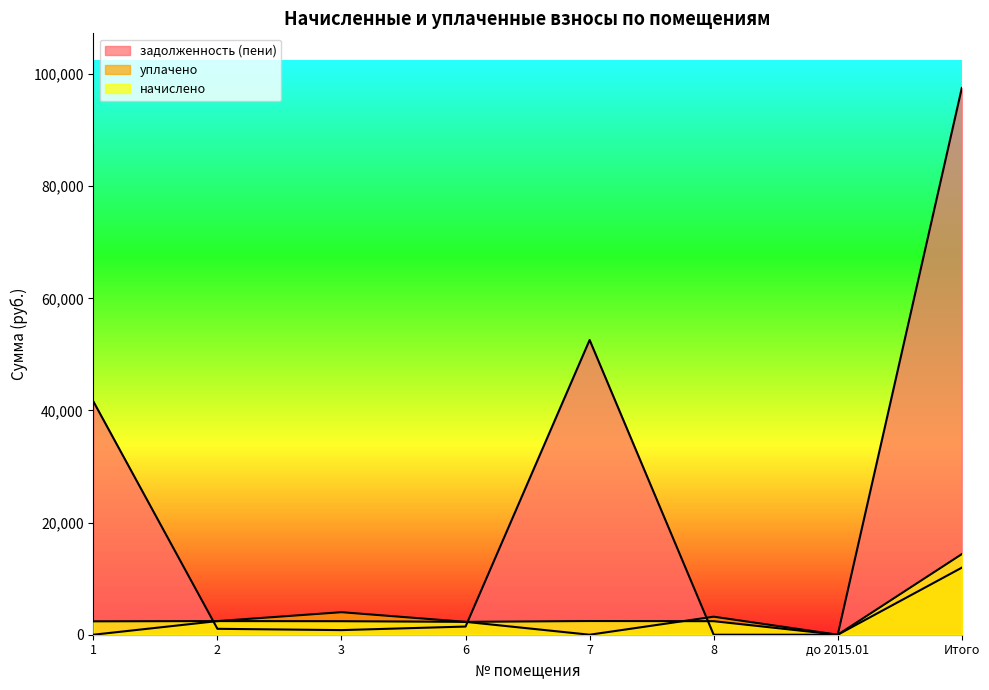

Reading left to right, transcribe all the data shown in this chart.

начислено: 1=2386.6	2=2430.6	3=2408.6	6=2294.9	7=2441.6	8=2412.2	до 2015.01=0.0	Итого=14374.4
уплачено: 1=0.0	2=2430.6	3=4017.6	6=2294.9	7=0.0	8=3216.3	до 2015.01=0.0	Итого=11959.4
задолженность (пени): 1=41606.7	2=1053.8	3=822.8	6=1456.0	7=52566.6	8=0.0	до 2015.01=0.0	Итого=97505.9